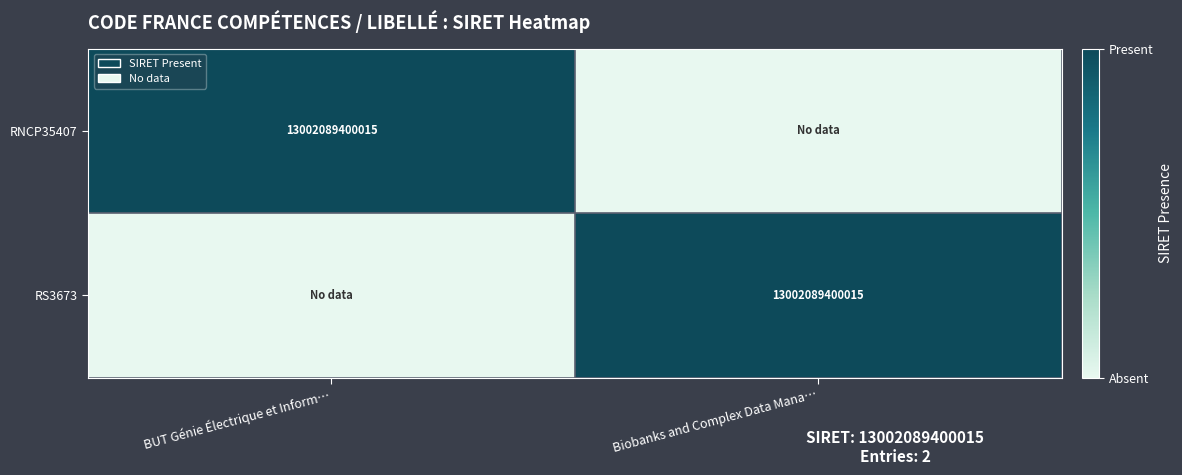

True or false: RS3673 has a value of 13002089400015 at Biobanks and Complex Data Mana….

True